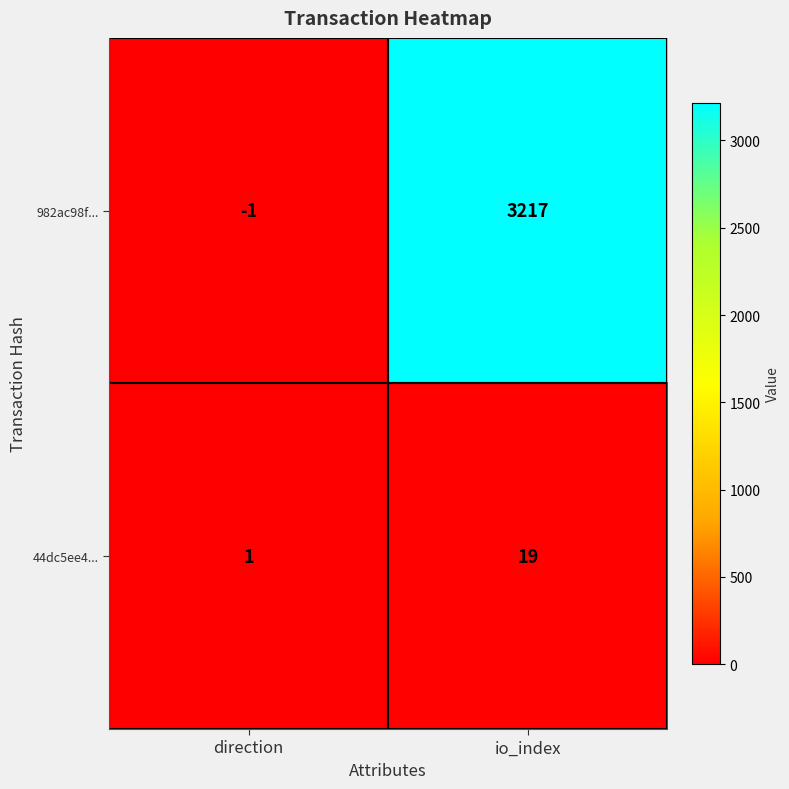

What is the minimum value shown in the chart?

-1